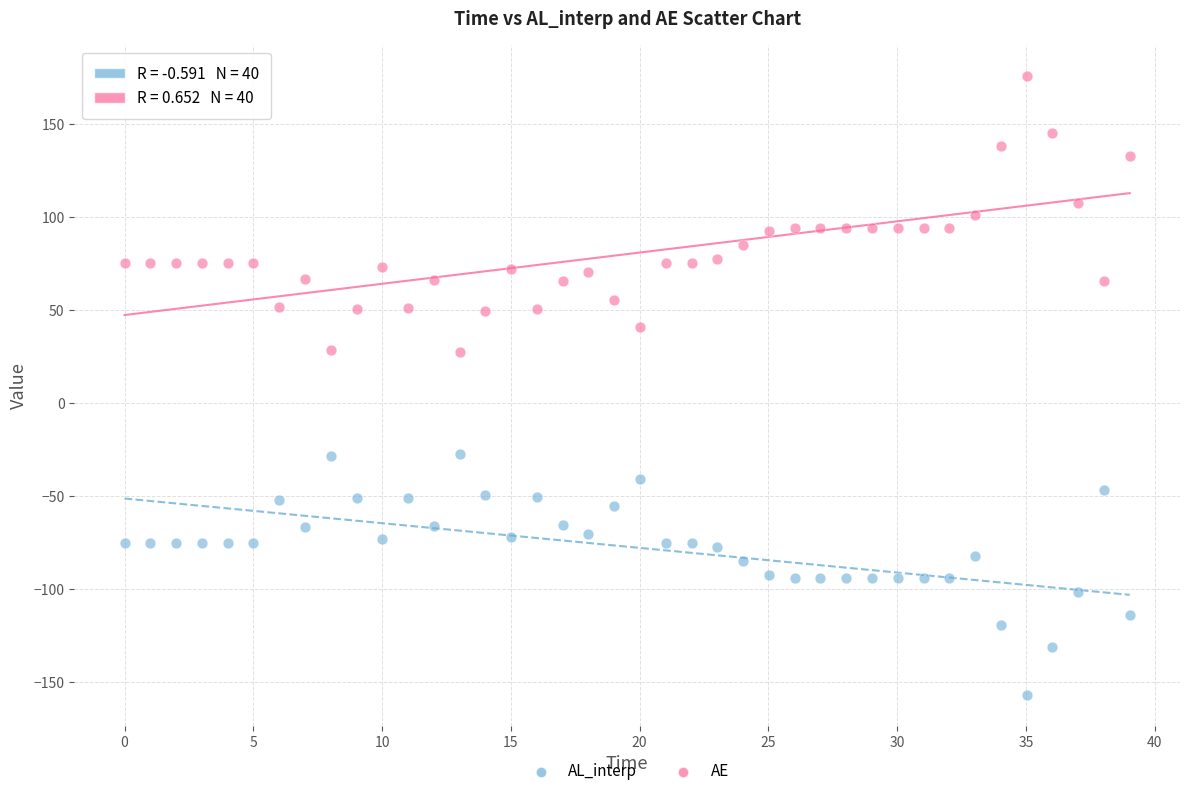

Which series reaches the maximum Y coordinate?

AE